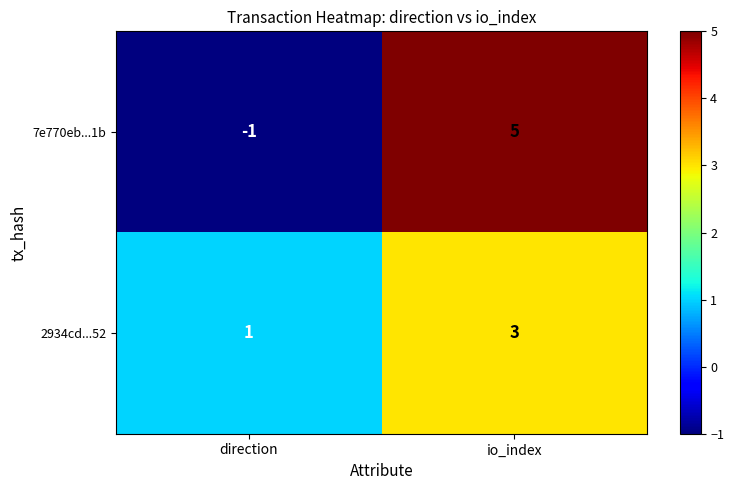

Which category has the highest value in the 7e770eb...1b series?

io_index